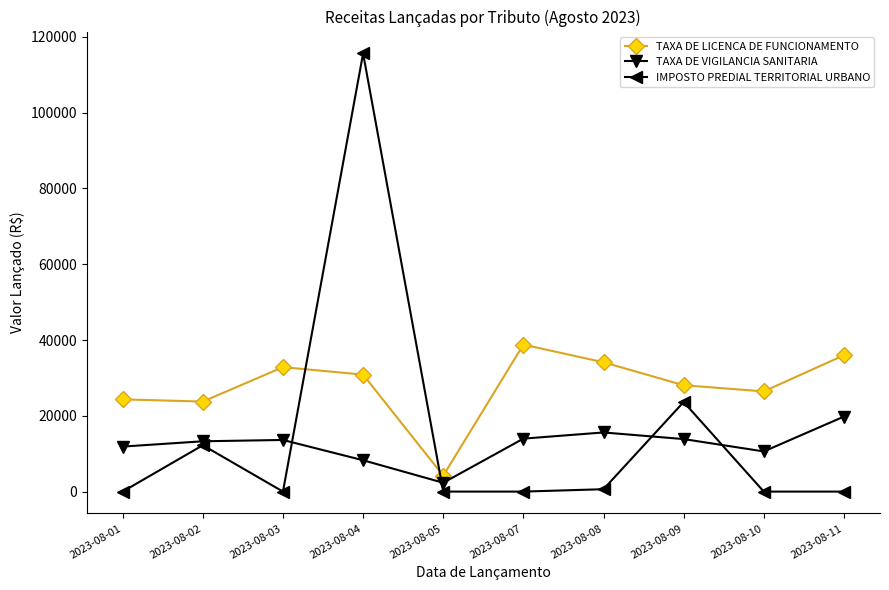

What is the maximum value for TAXA DE LICENCA DE FUNCIONAMENTO?

38788.0